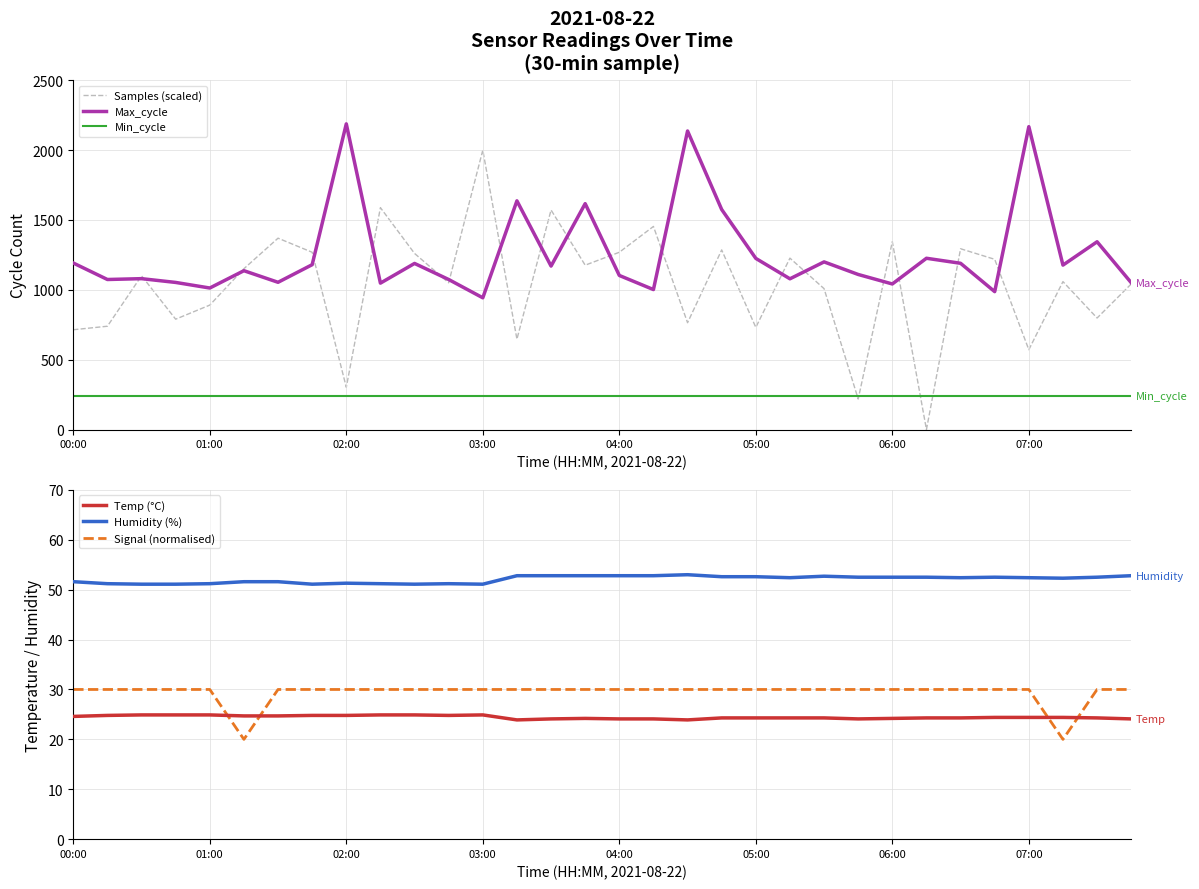

True or false: Min_cycle has a value of 91.6 at 03:00.

False